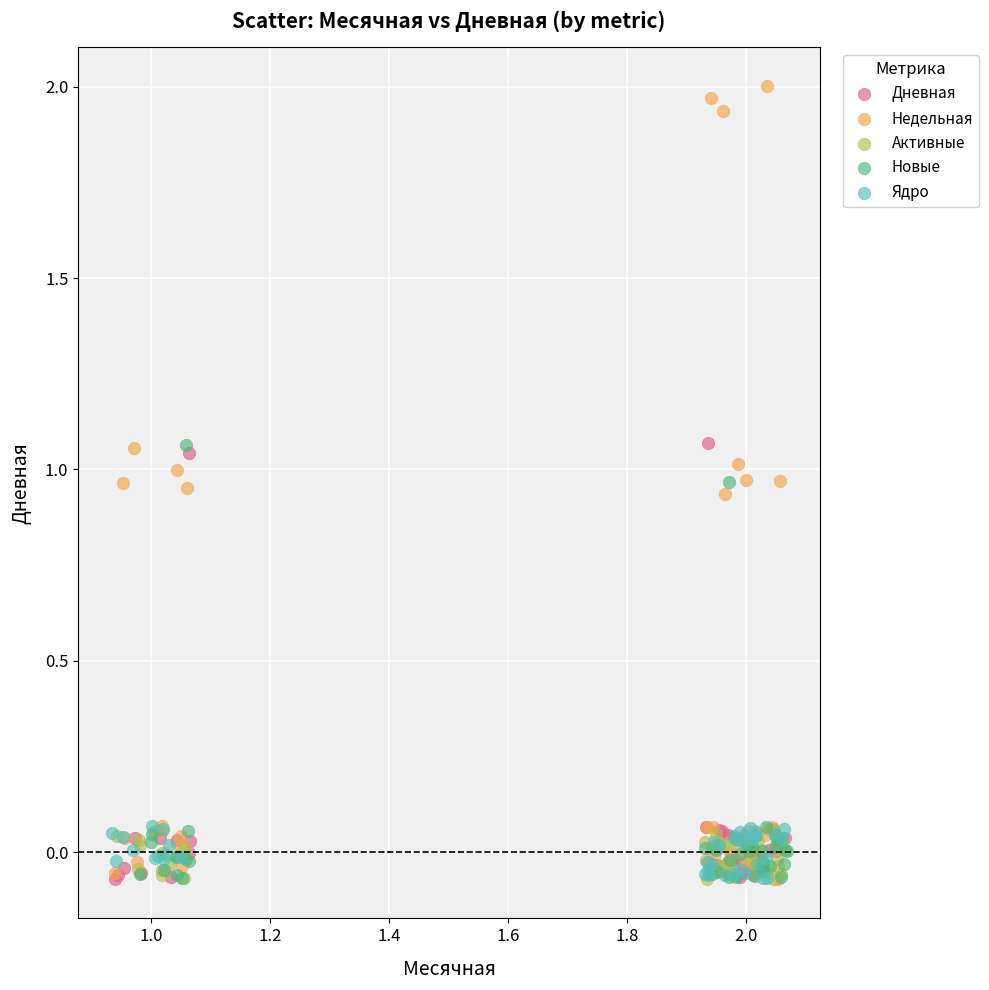

What are all the series names shown in the legend?

Дневная, Недельная, Активные, Новые, Ядро